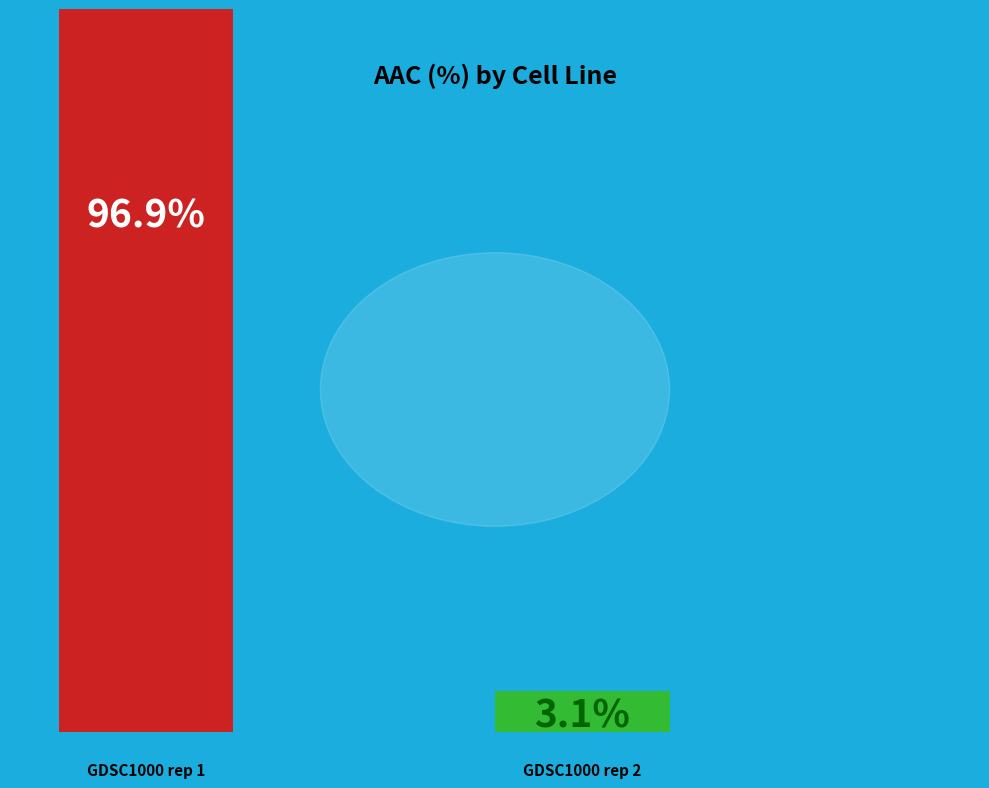

Which has a higher value, GDSC1000 rep 2 or GDSC1000 rep 1?

GDSC1000 rep 1